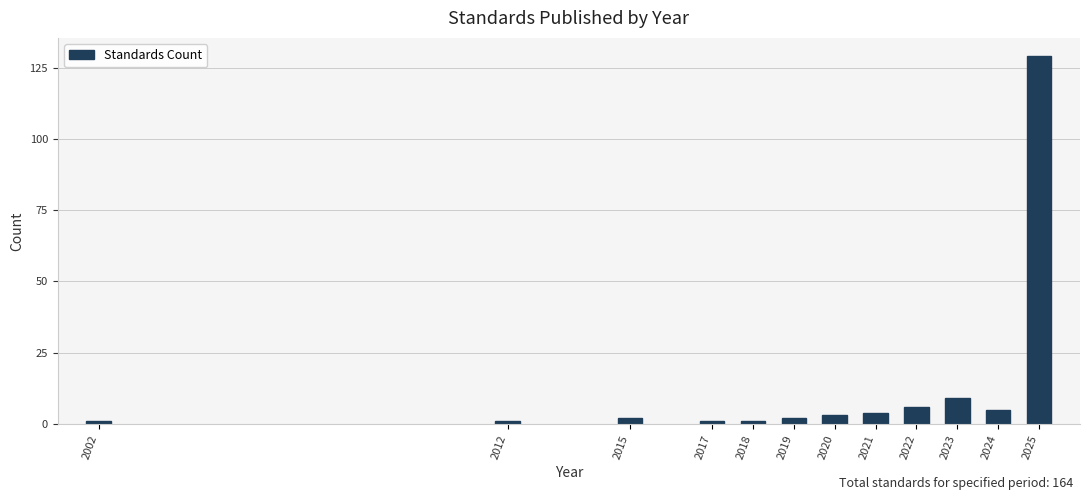

Reading left to right, transcribe all the data shown in this chart.

1	1	2	1	1	2	3	4	6	9	5	129